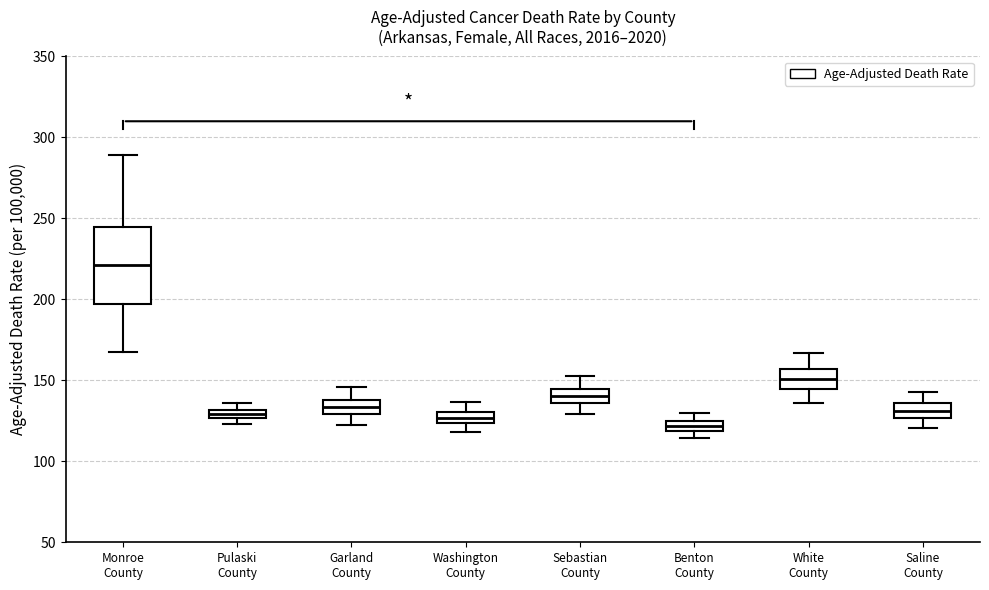

Which box's median line is the lowest?

Benton County